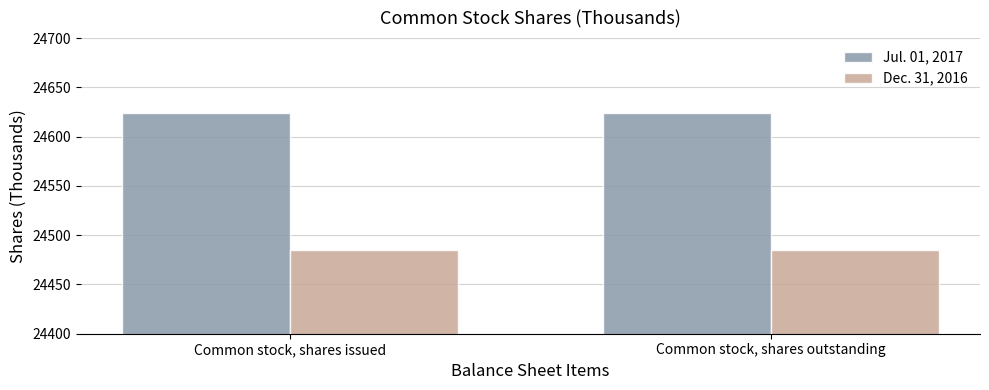

What is the smallest value displayed?

24485